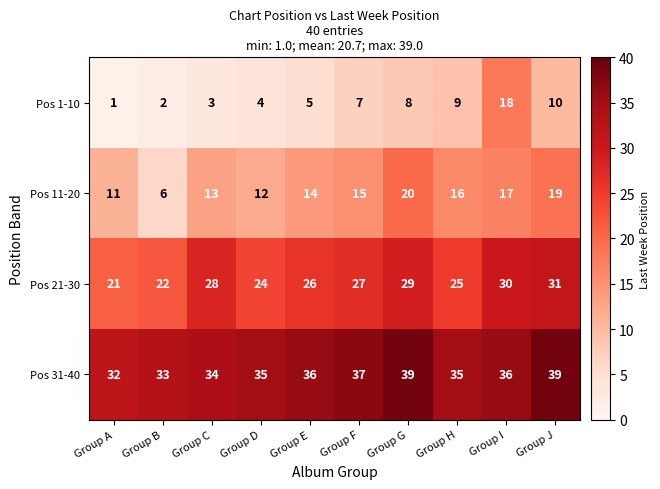

How many series are shown in this chart?

4